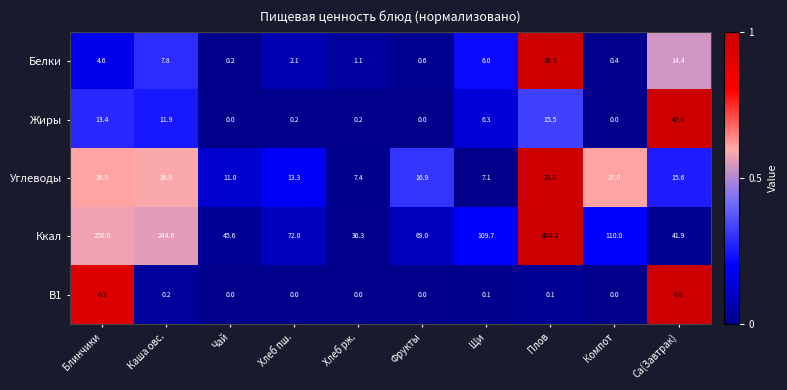

How many data points in Углеводы are less than 16?

5